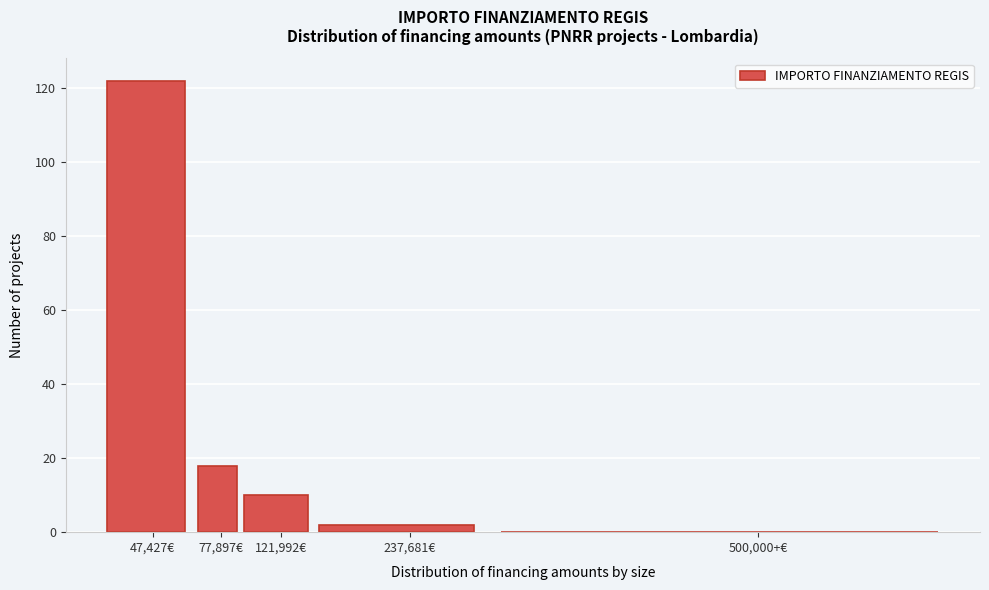

Reading left to right, extract all data points from this chart.

47,427€=122	77,897€=18	121,992€=10	237,681€=2	500,000+€=0